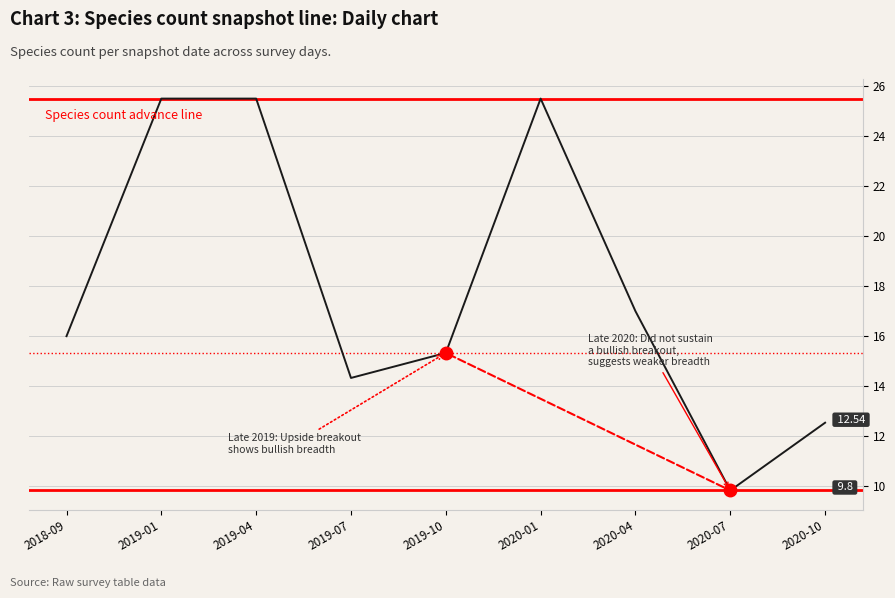

The chart shows a value of 9.8 at 2020-07. True or false?

True